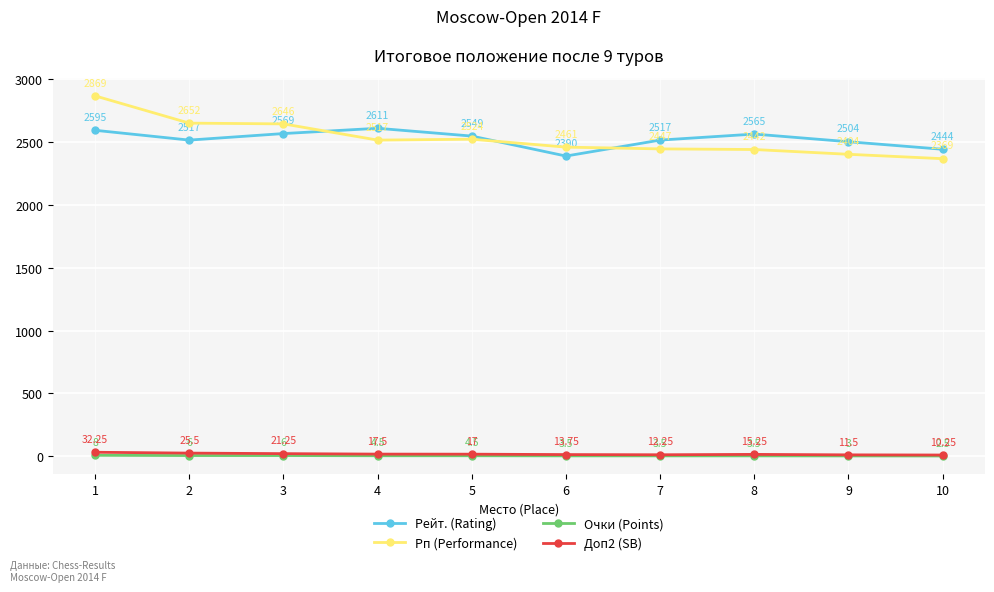

What is the sum of the Доп2 (SB) values at 9 and 4?

29.0